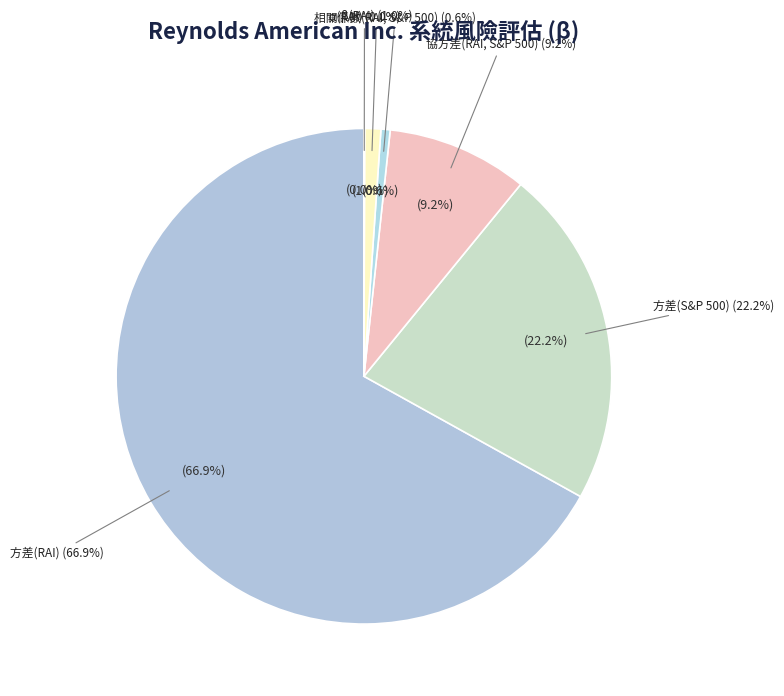

Which category accounts for the majority?

方差(RAI)